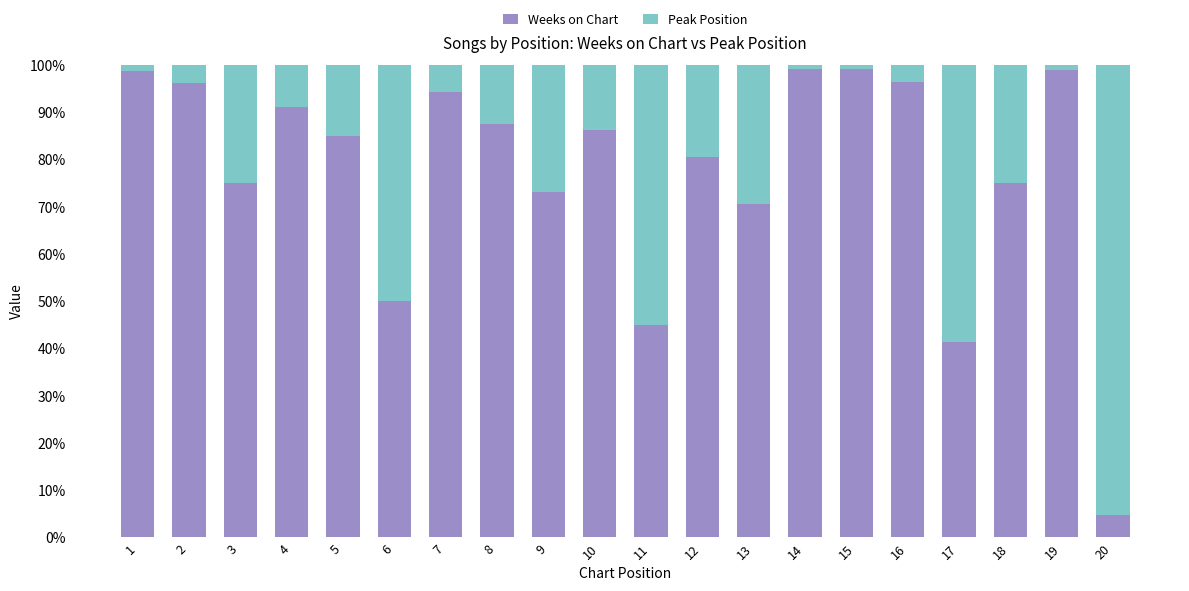

What is the sum of all Weeks on Chart values?

1548.0